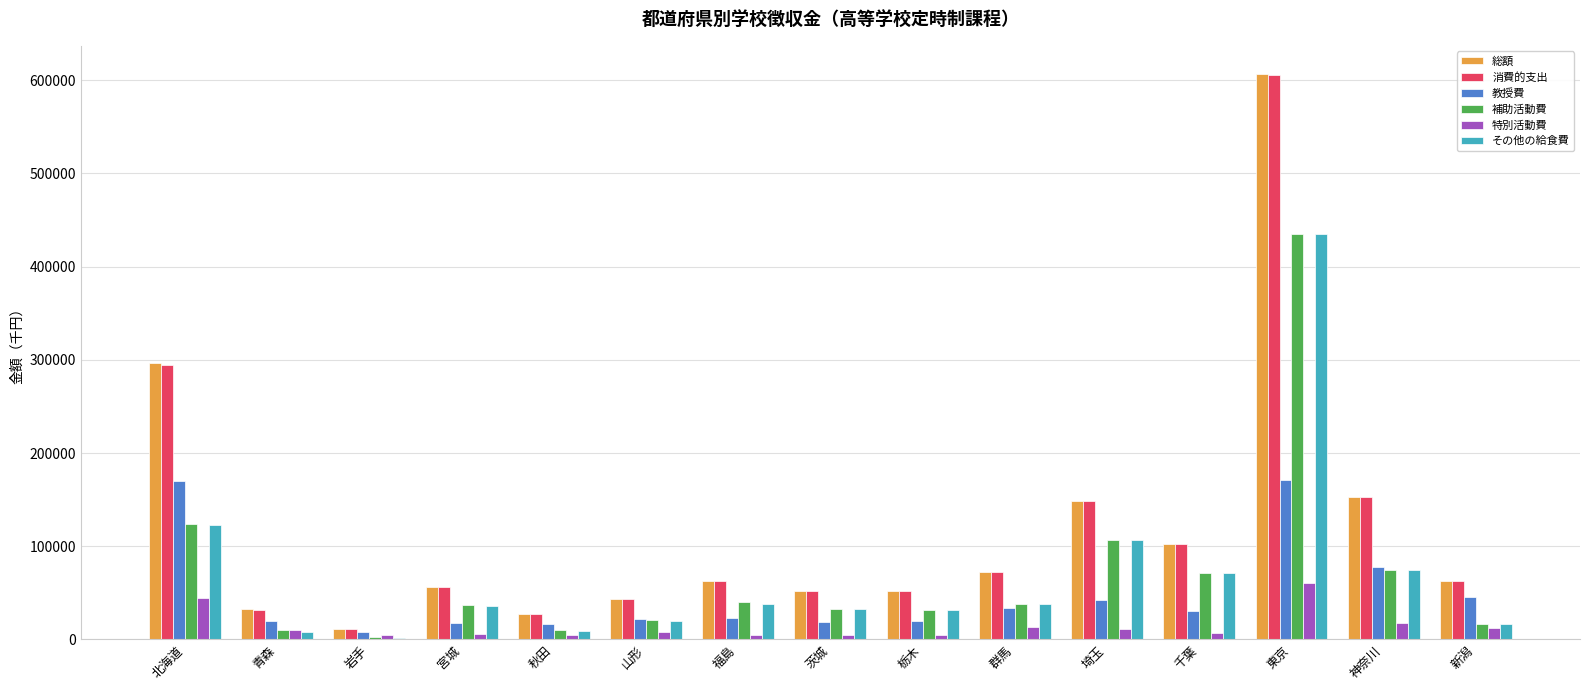

What is the difference between the maximum and second lowest values in the 教授費 series?

154743